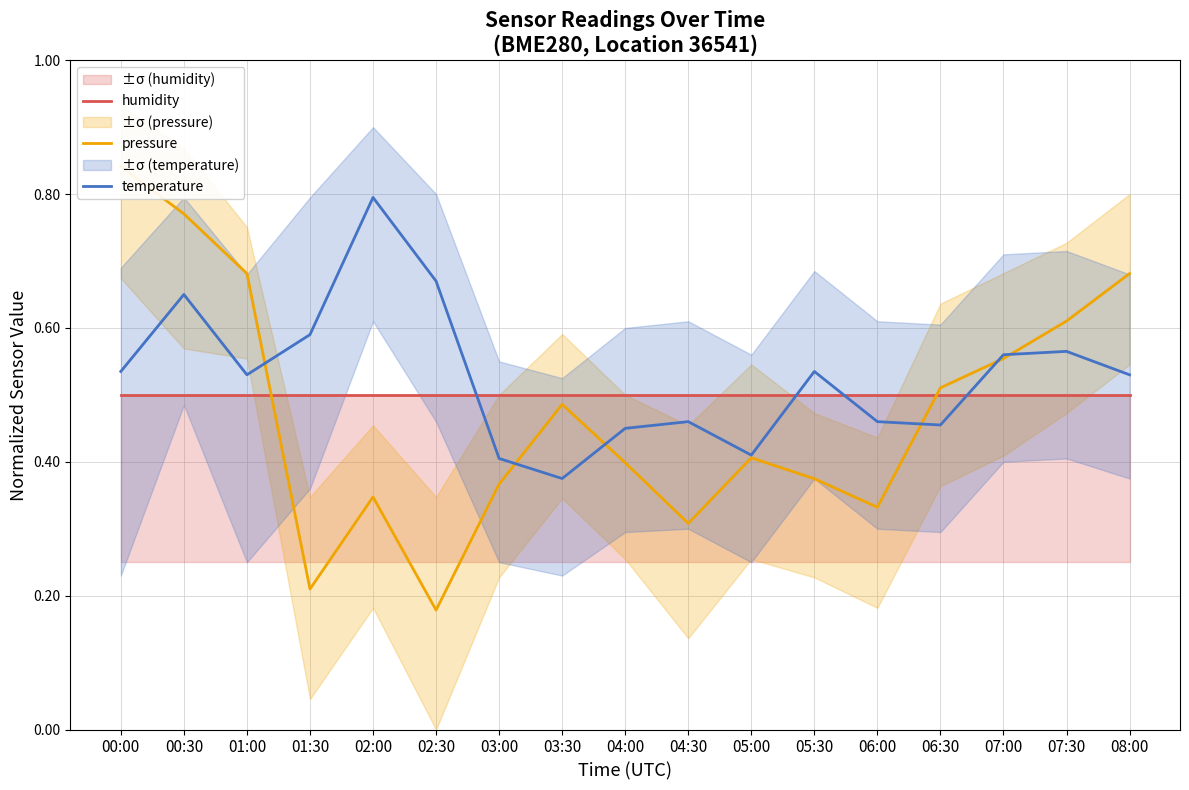

Rank the categories by temperature value from lowest to highest.

03:30, 03:00, 05:00, 04:00, 06:30, 04:30, 06:00, 01:00, 08:00, 00:00, 05:30, 07:00, 07:30, 01:30, 00:30, 02:30, 02:00